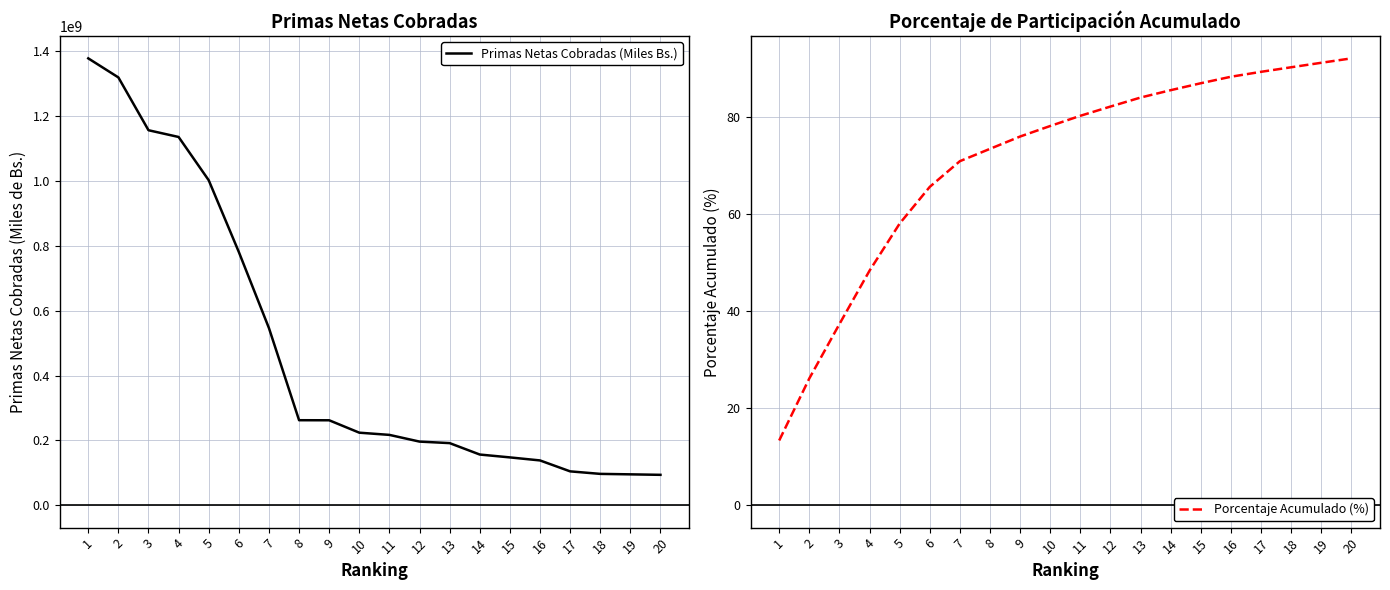

Which series changed the most between 4 and 6?

Primas Netas Cobradas (Miles Bs.)